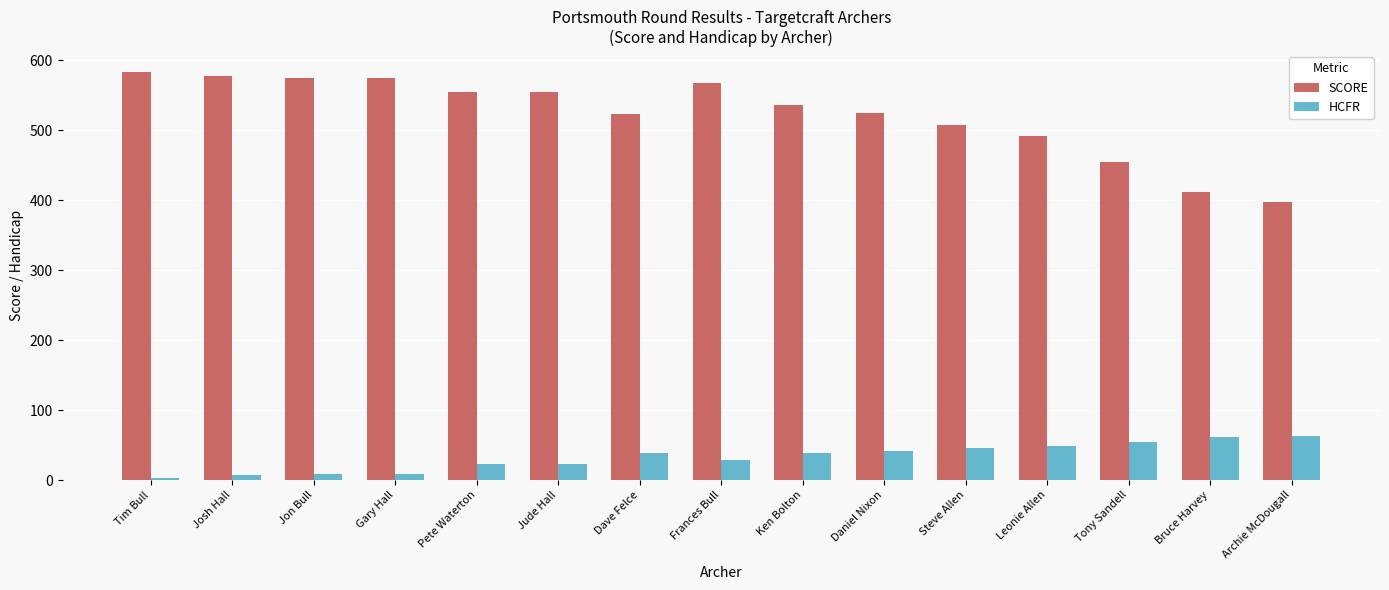

Rank the series at Leonie Allen from lowest to highest value.

HCFR, SCORE